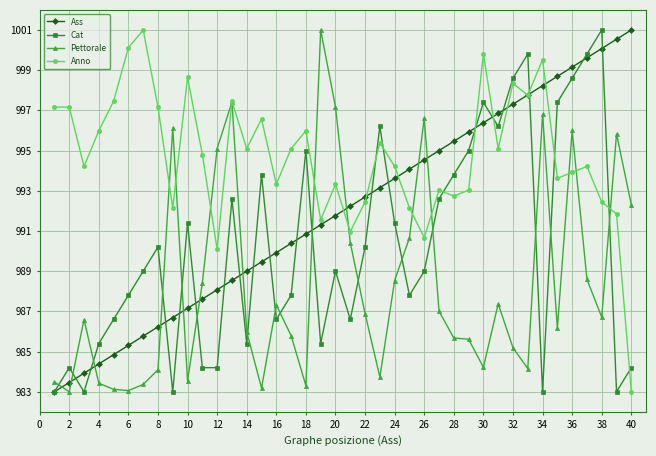

Rank the series by their average value, from highest to lowest.

Anno, Ass, Cat, Pettorale